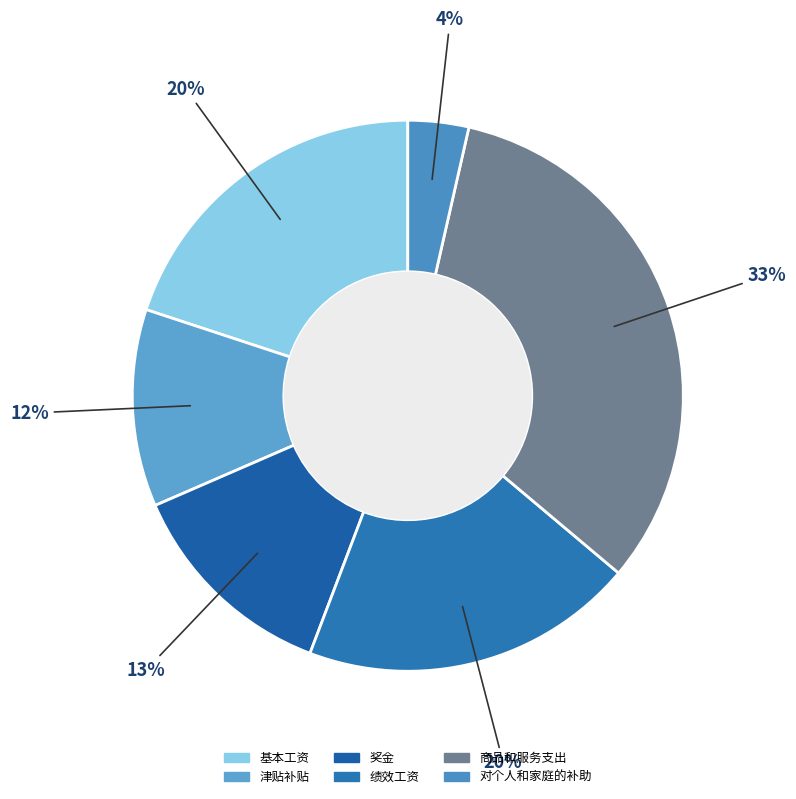

Which slice is the largest?

商品和服务支出